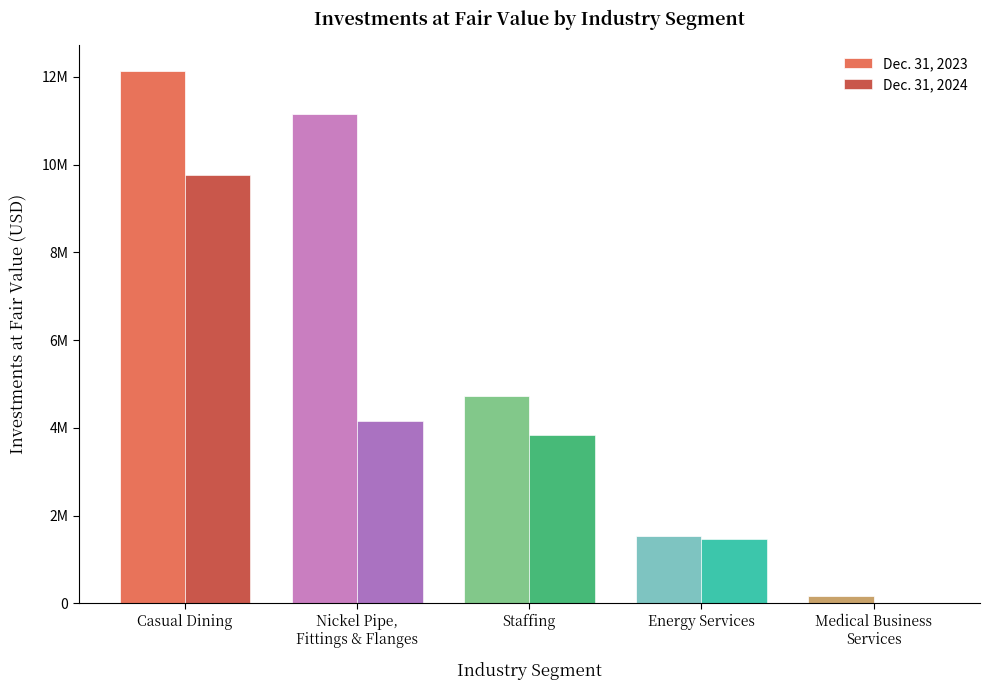

Rank the series by their maximum value, from lowest to highest.

Dec. 31, 2024, Dec. 31, 2023